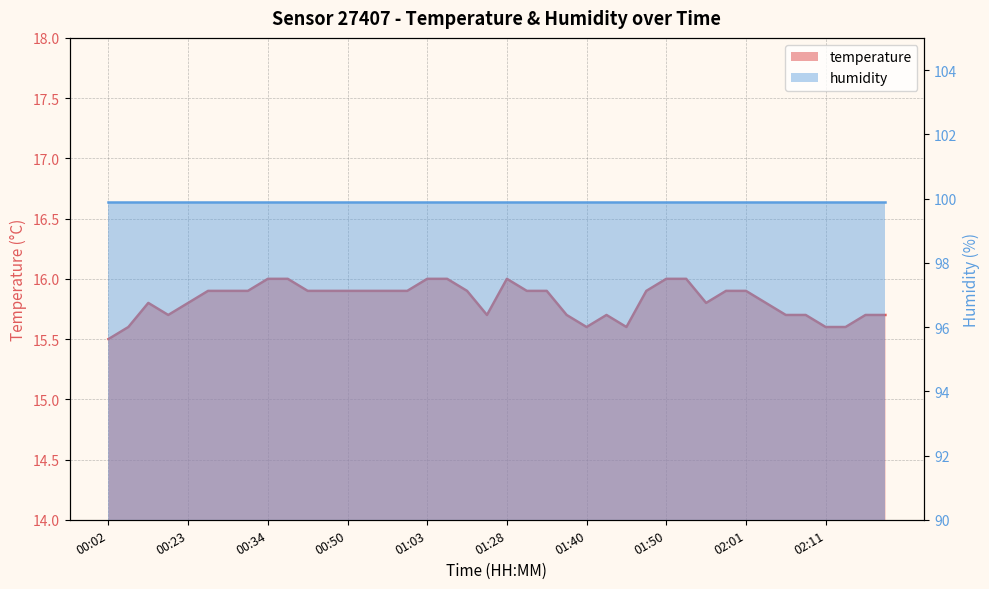

Where is the first local maximum?

00:16